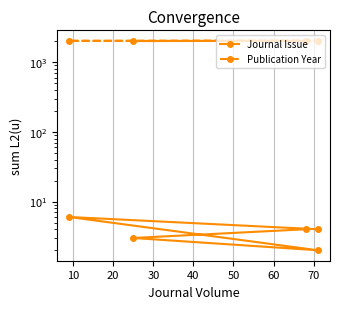

True or false: Journal Issue has more than 0 points higher than both neighbors.

True